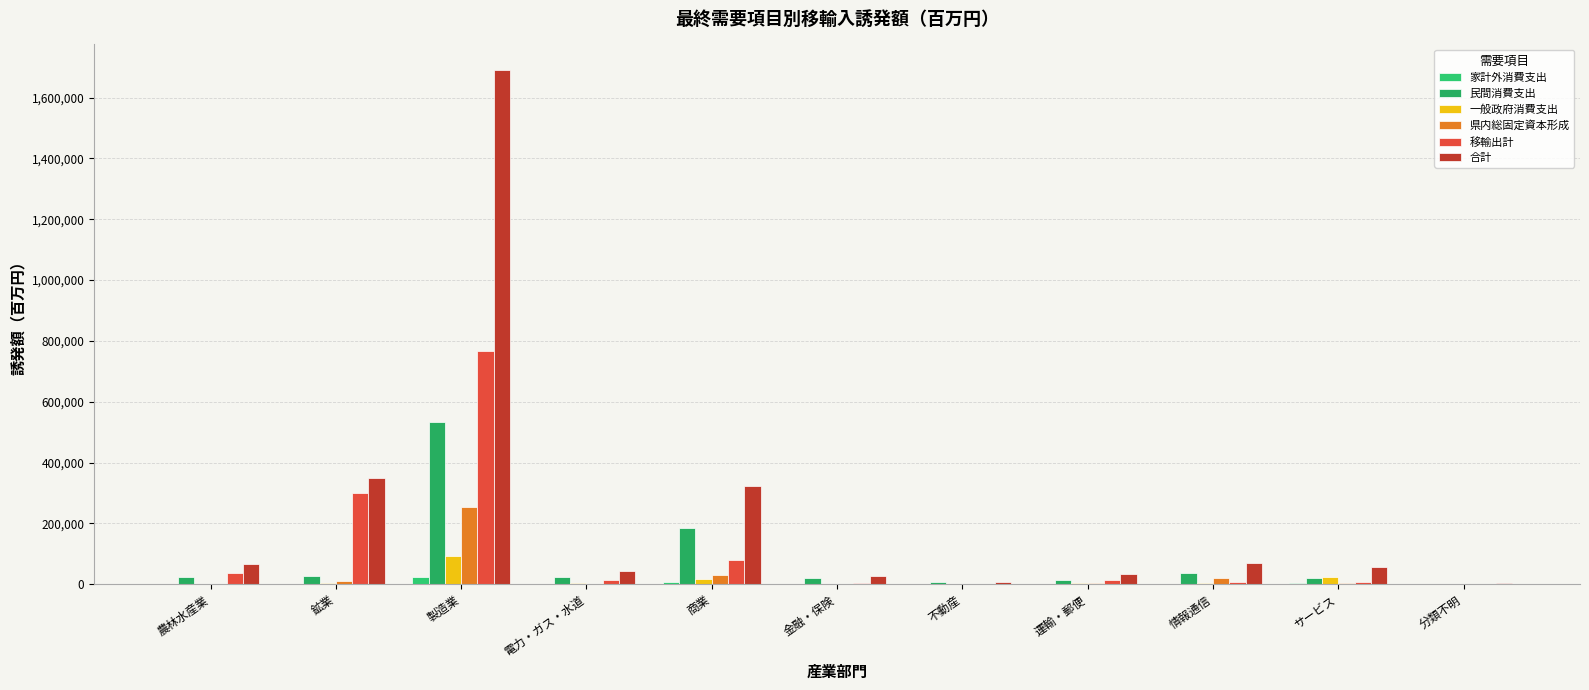

At which label does 家計外消費支出 reach its peak?

製造業